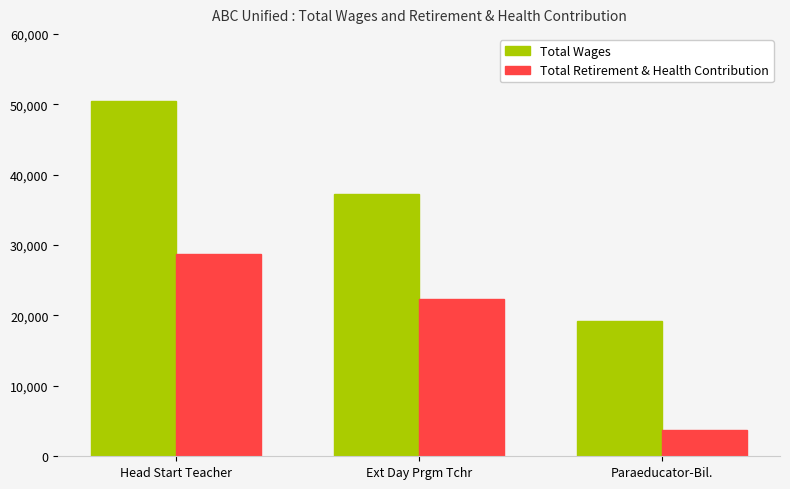

Reading left to right, what are all the values shown in this chart?

Total Wages: 50534	37202	19161
Total Retirement & Health Contribution: 28800	22331	3765